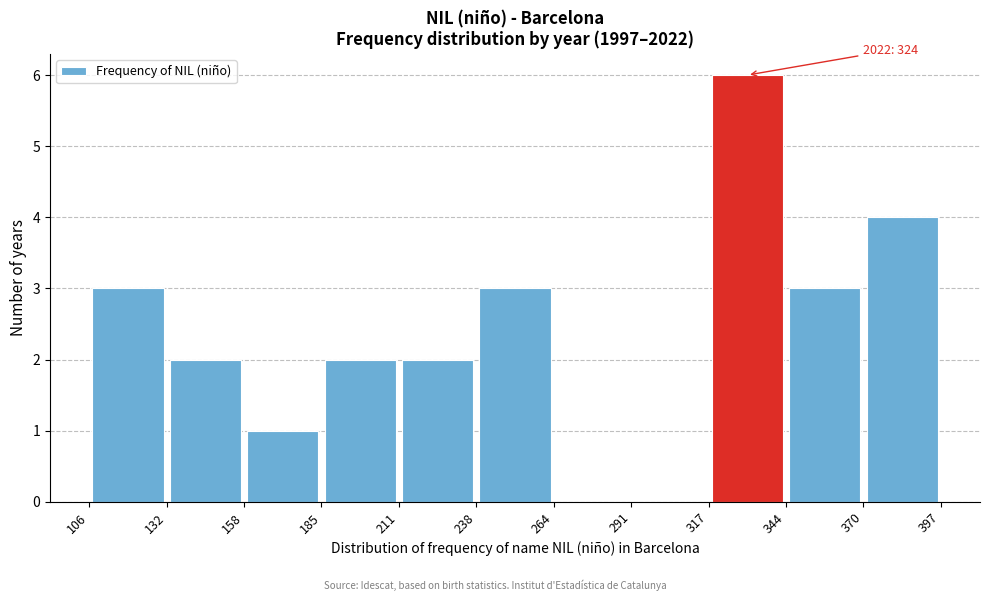

Which range on the x-axis has the tallest bar?

317 to 344